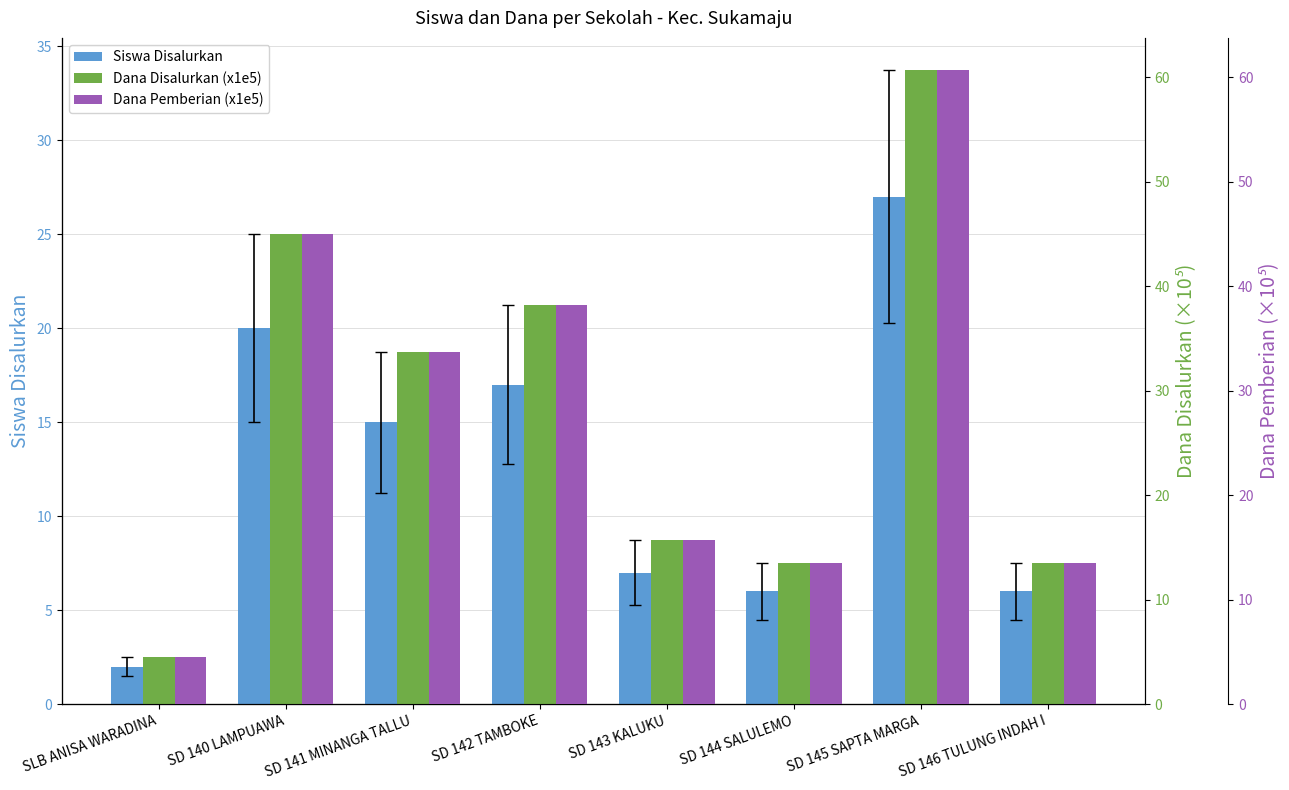

Which has a higher value, SD 146 TULUNG INDAH I or SD 142 TAMBOKE?

SD 142 TAMBOKE